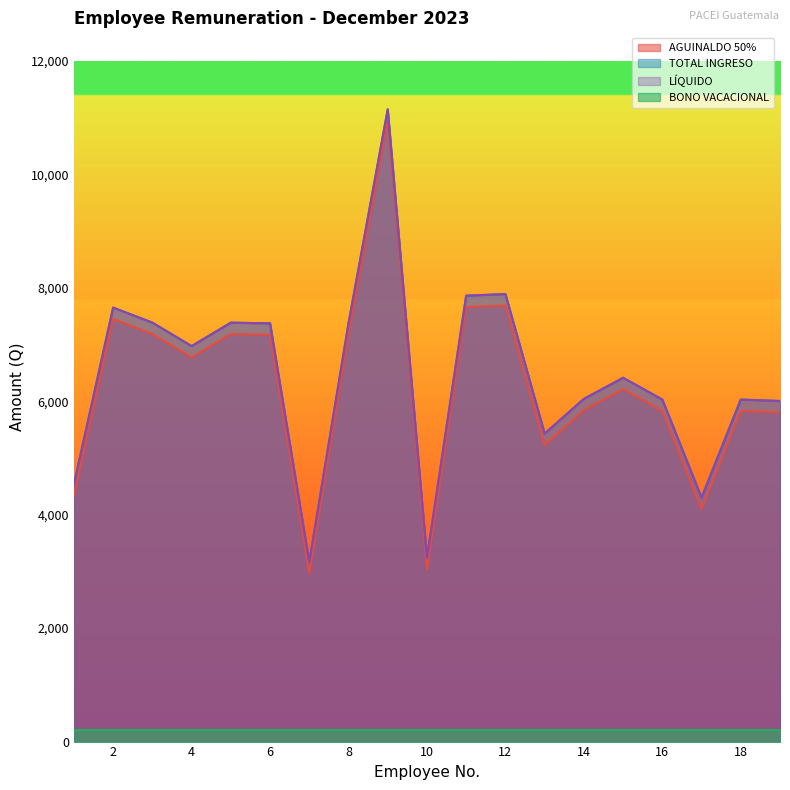

The AGUINALDO 50% series shows 4058.0 at 12. True or false?

False